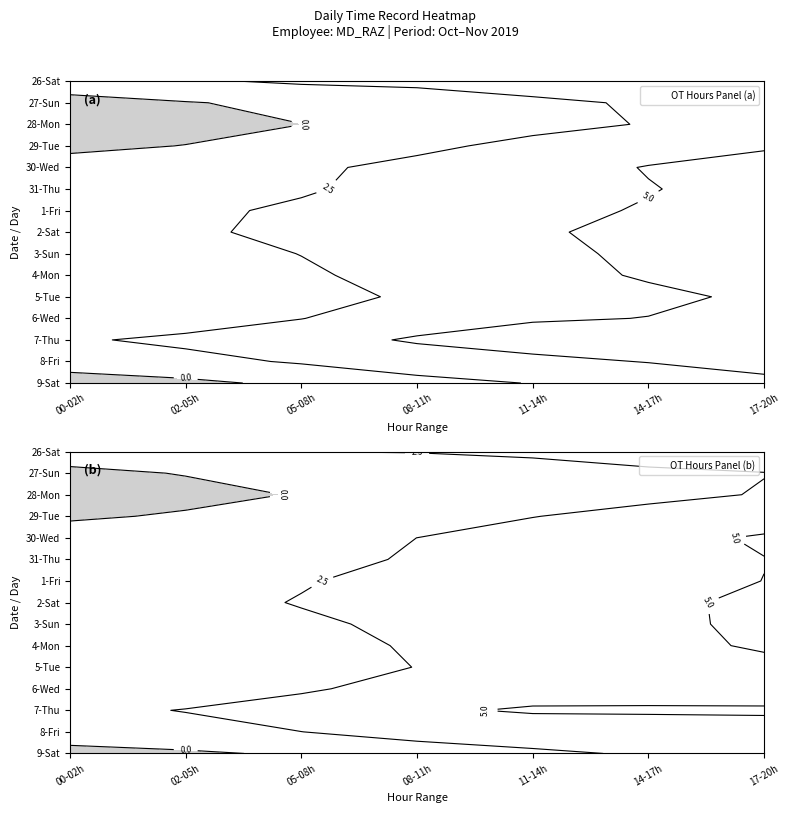

What is the average value of the 4_Mon series?

2.1